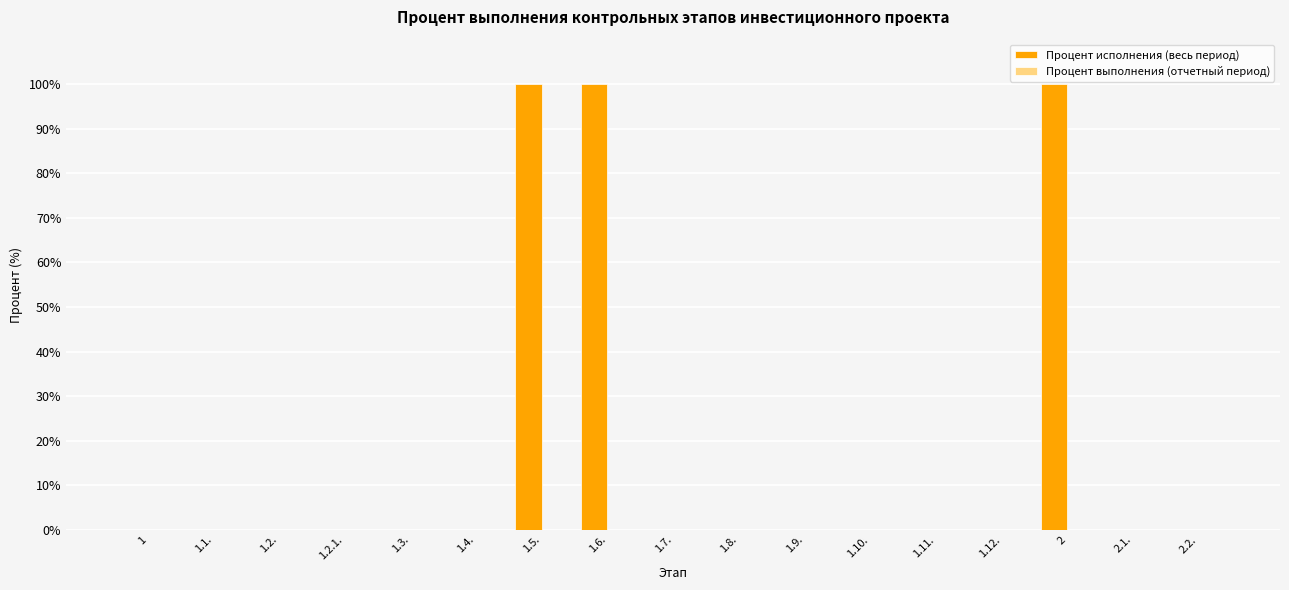

What is the greatest value displayed?

100